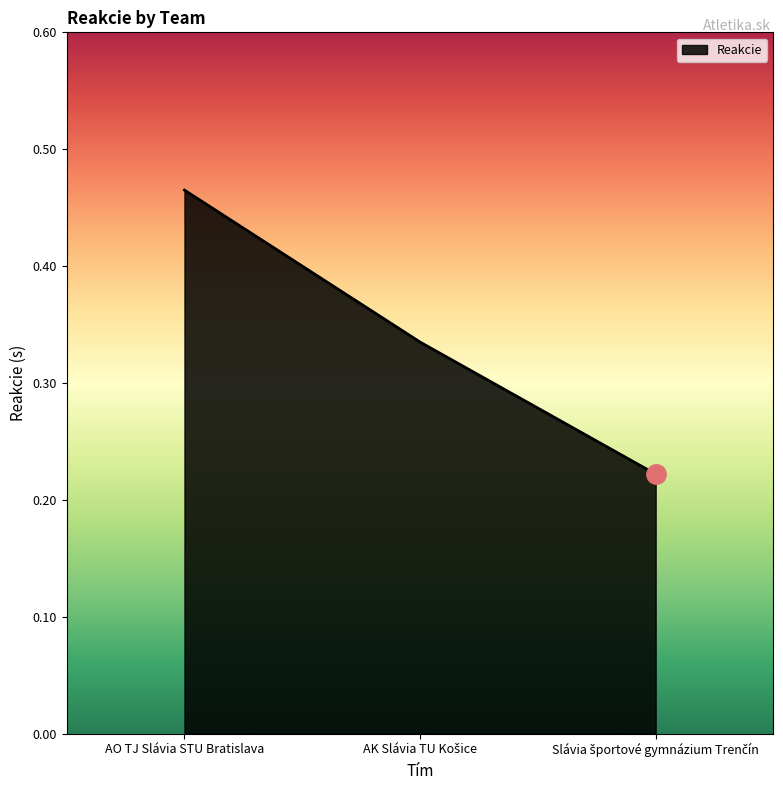

Which category has the highest value across all series?

AO TJ Slávia STU Bratislava